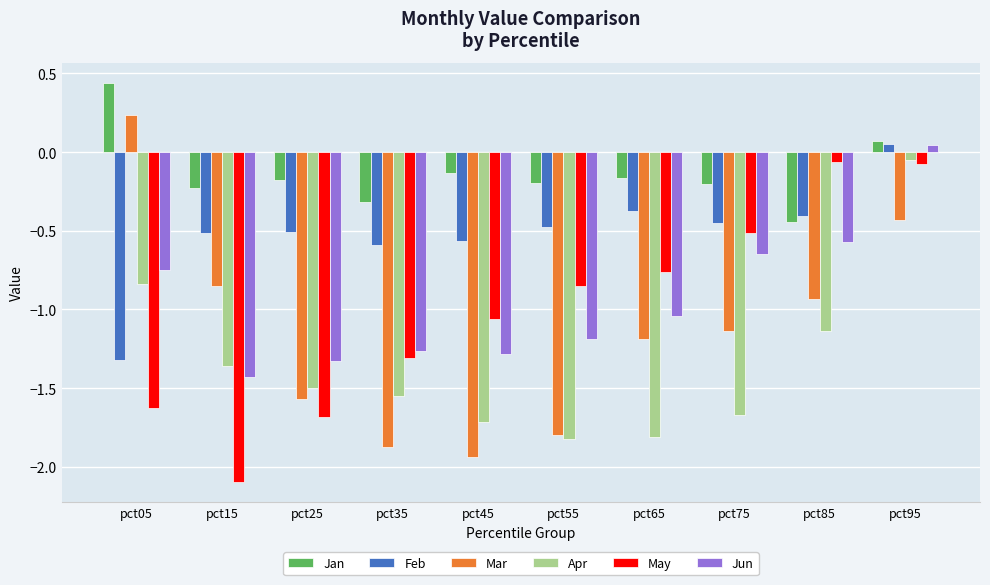

Is it true that Jan equals -0.6 at pct85?

False